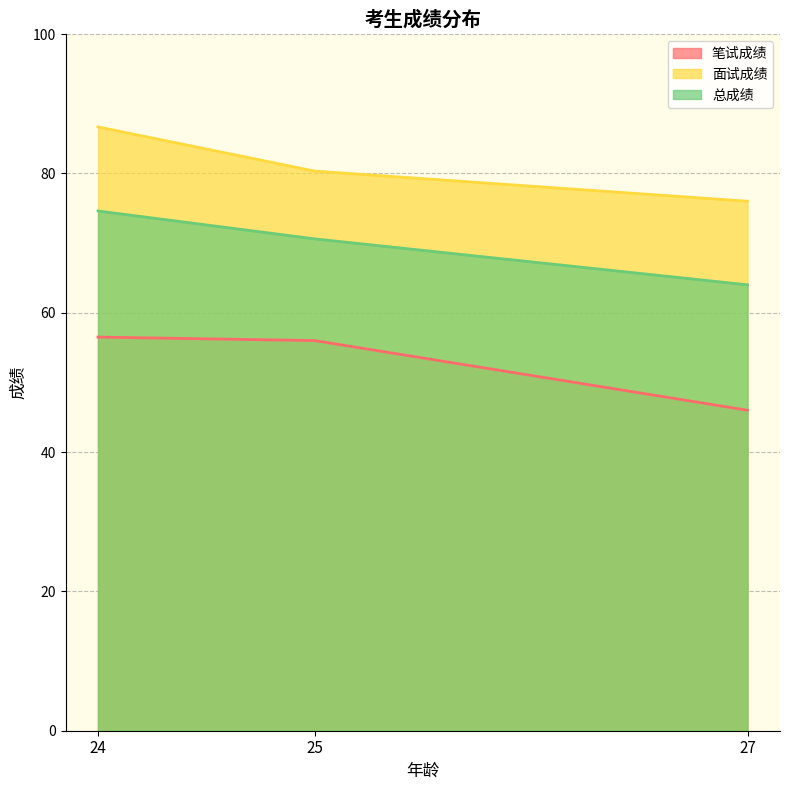

Reading left to right, transcribe all the data shown in this chart.

笔试成绩: 24=56.5	25=56.0	27=46.0
面试成绩: 24=86.7	25=80.3	27=76.0
总成绩: 24=74.6	25=70.6	27=64.0